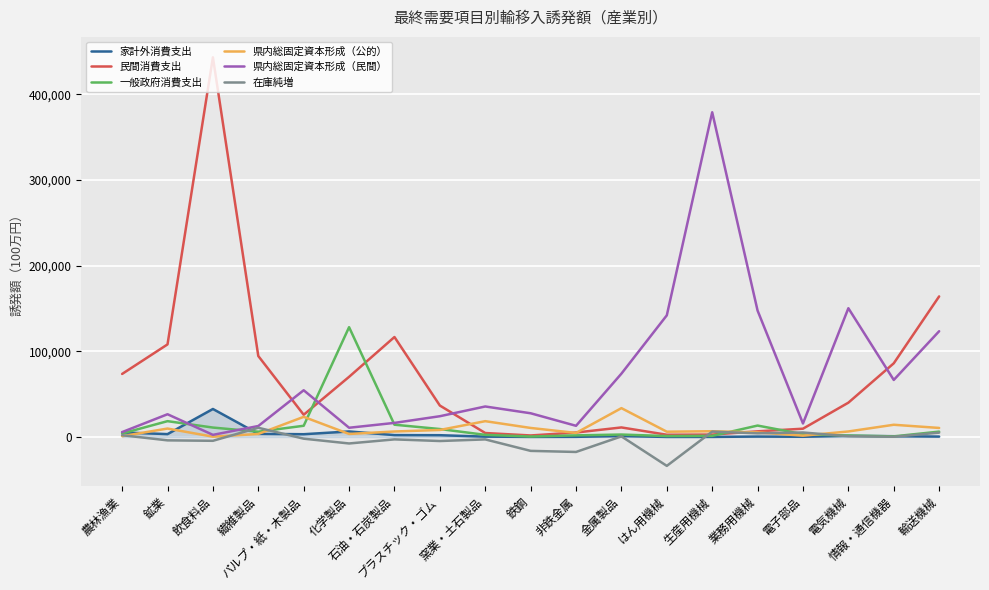

How many values in the 在庫純増 series exceed -1921?

9